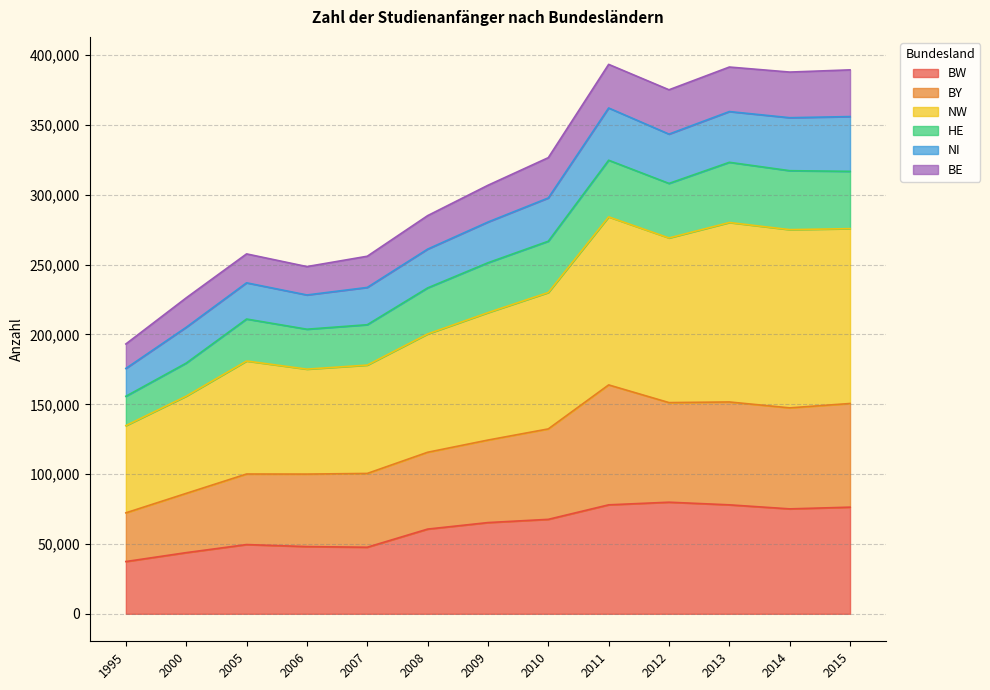

The value of NW at 2005 is 101648. True or false?

False